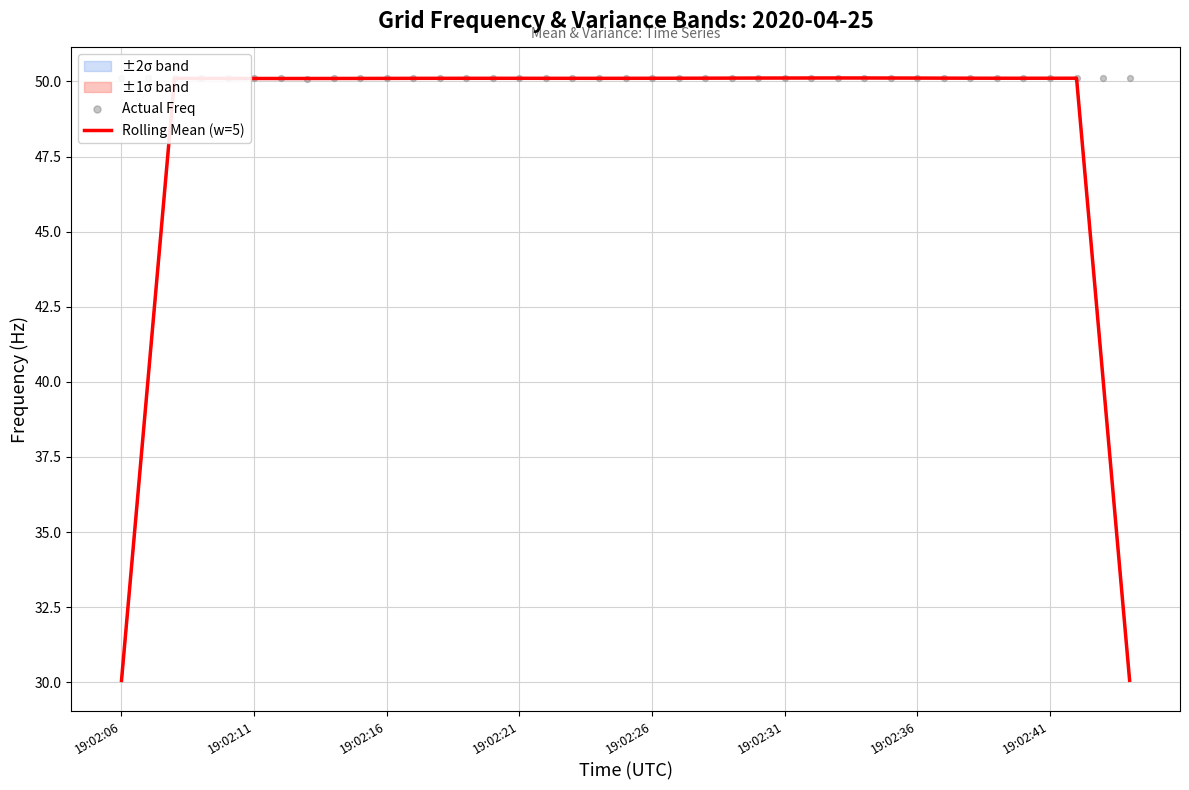

At how many categories does at least one series exceed 41?

39